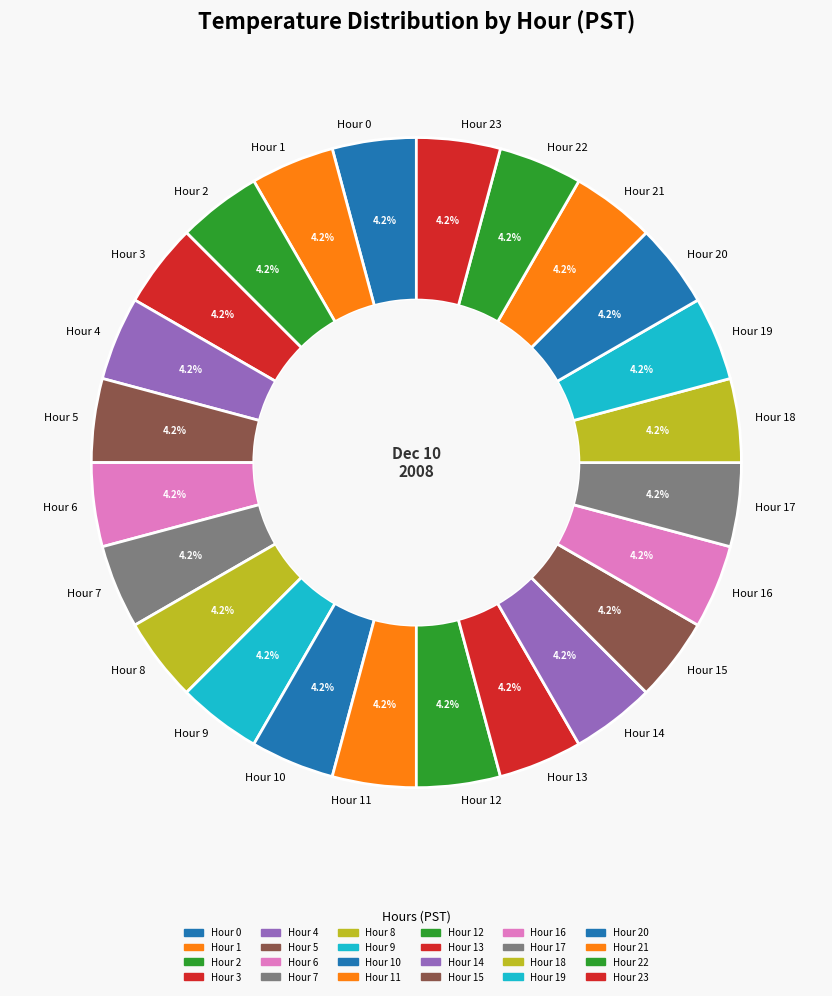

Is the sum of Hour 4 and Hour 19 greater than half?

No